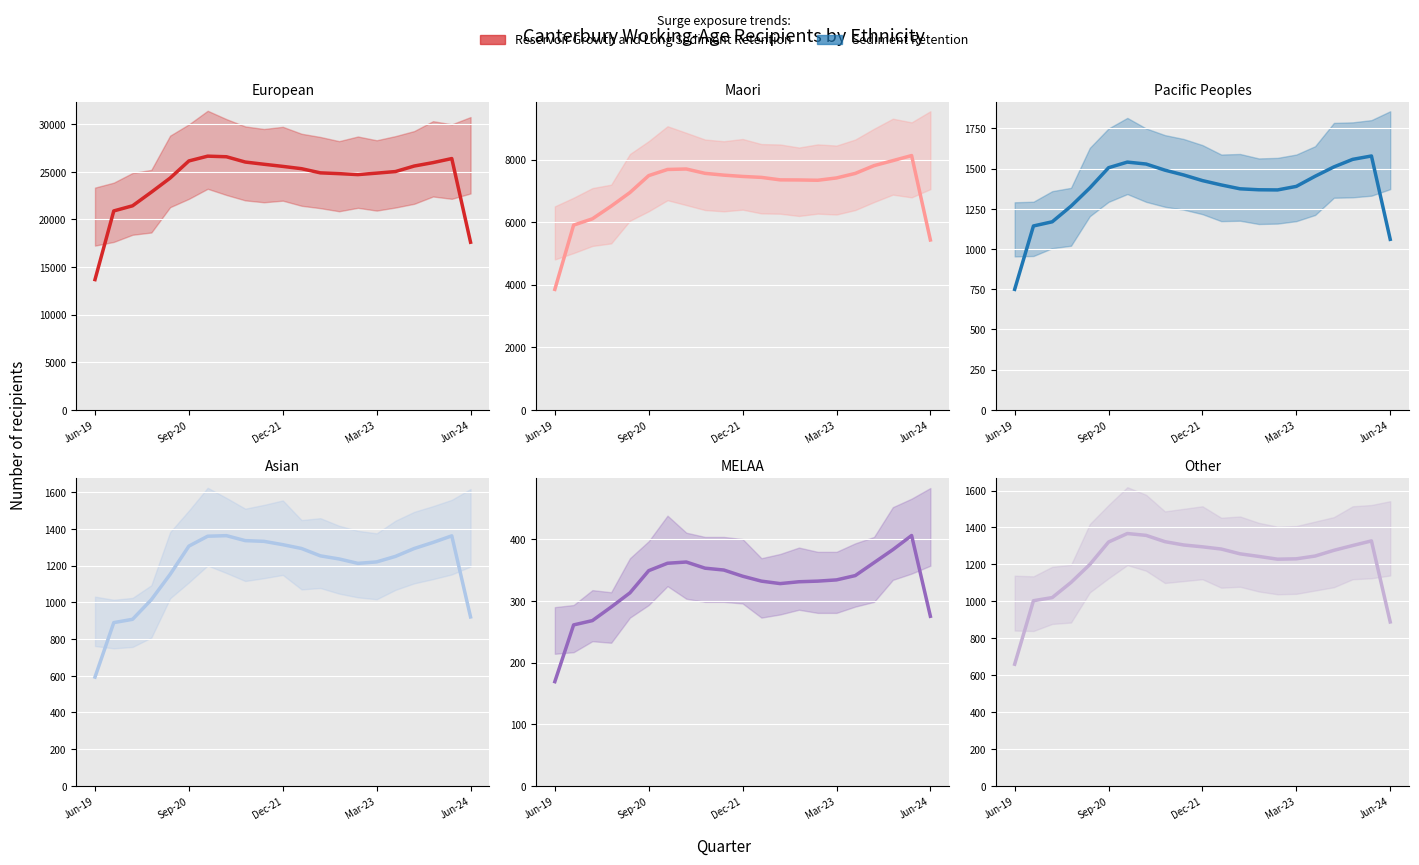

True or false: European and Other cross at least once.

False